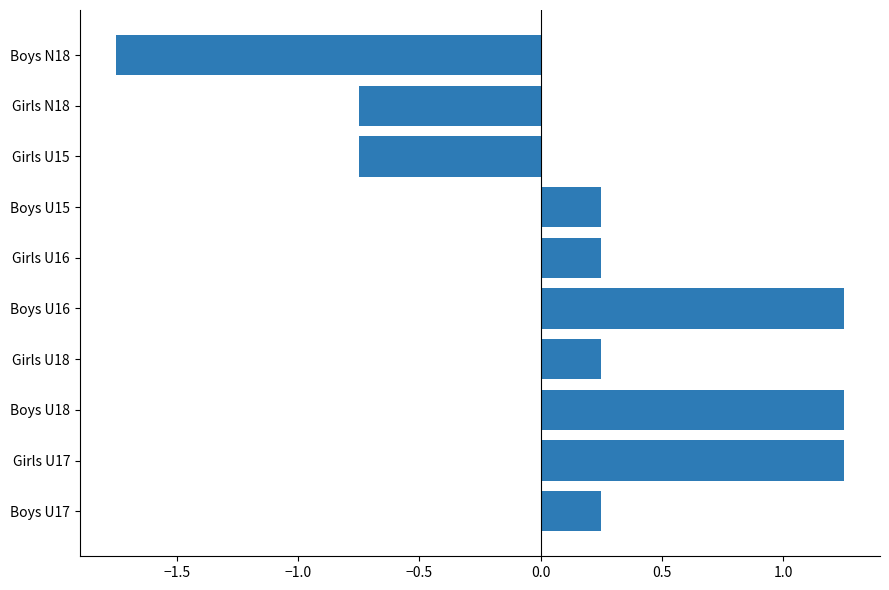

How many data points are above 0?

7